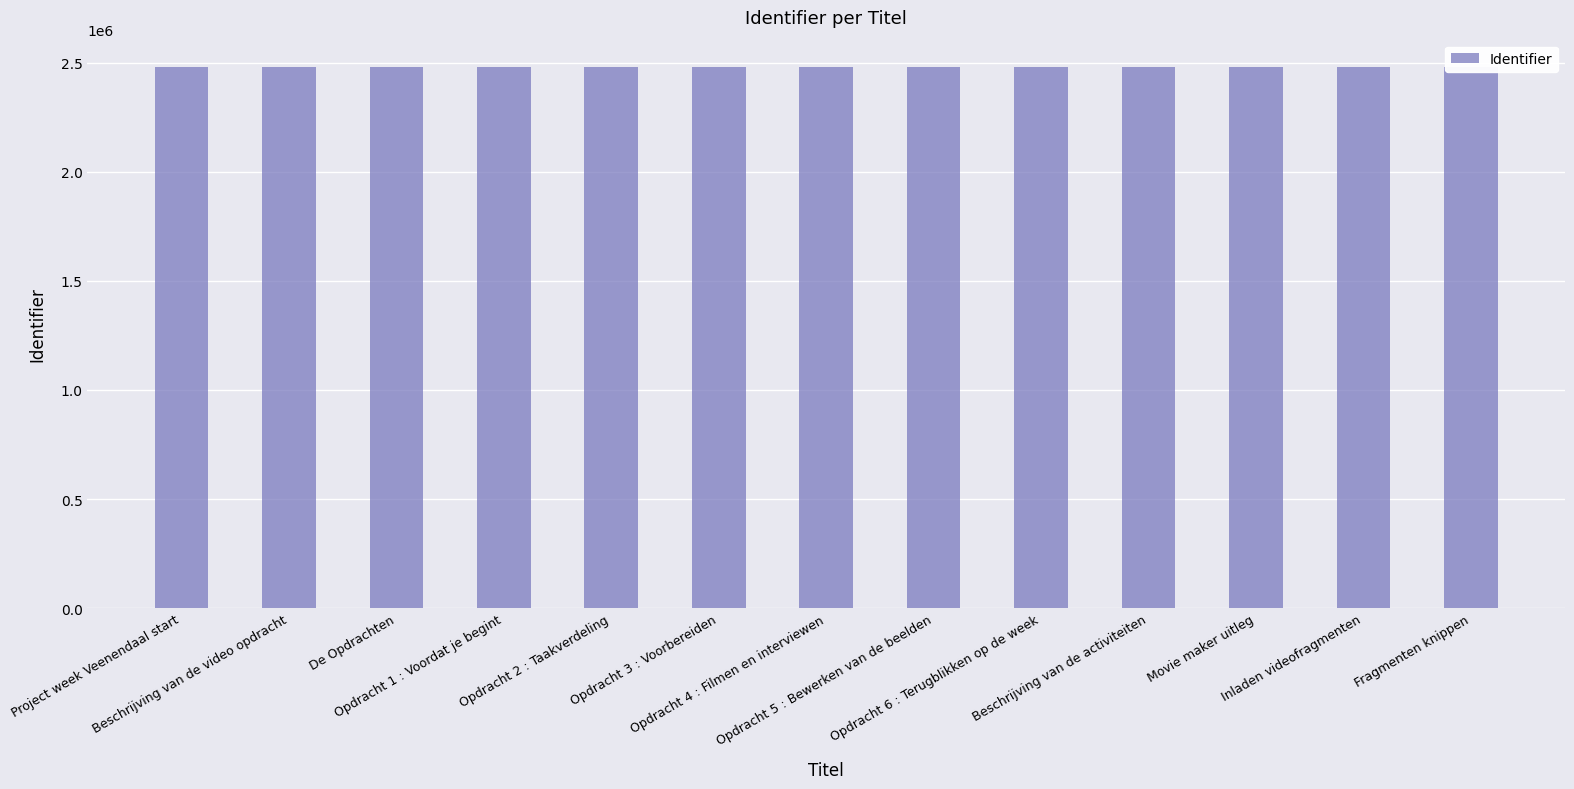

What is the label of the 7th bar from the right?

Opdracht 4 : Filmen en interviewen